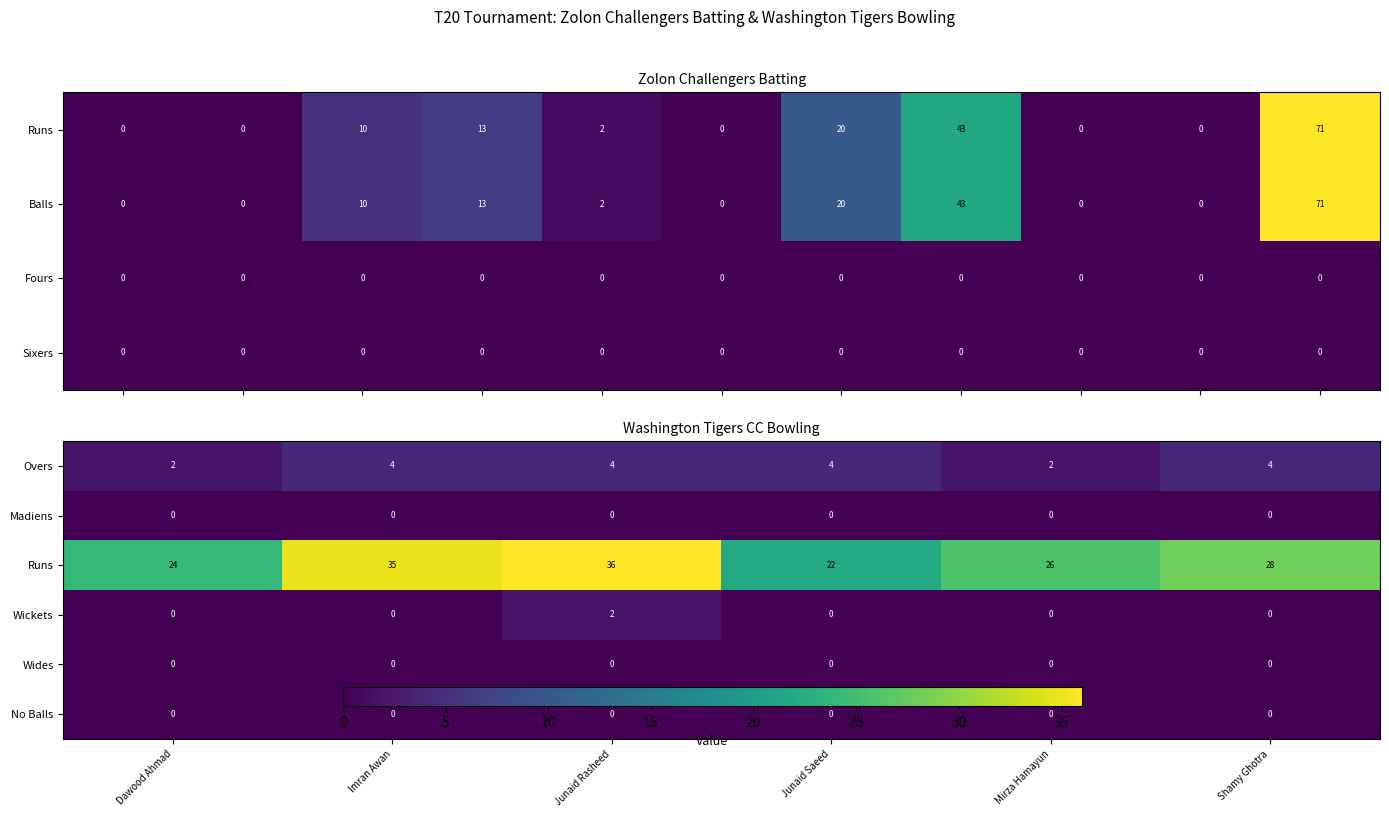

How many data points in Balls are less than 2?

5